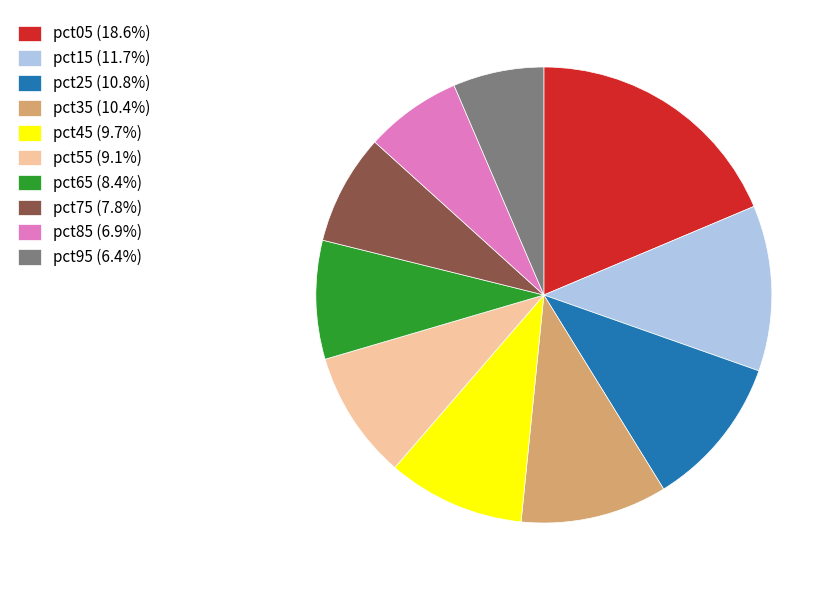

Is it true that pct45 is 4% of the pie?

False